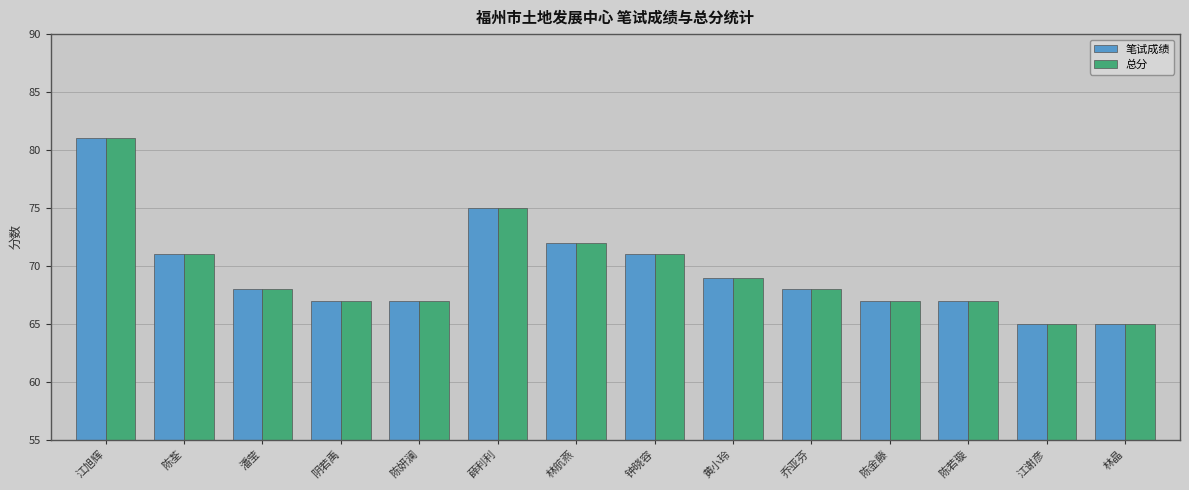

Does the chart contain stacked bars?

No